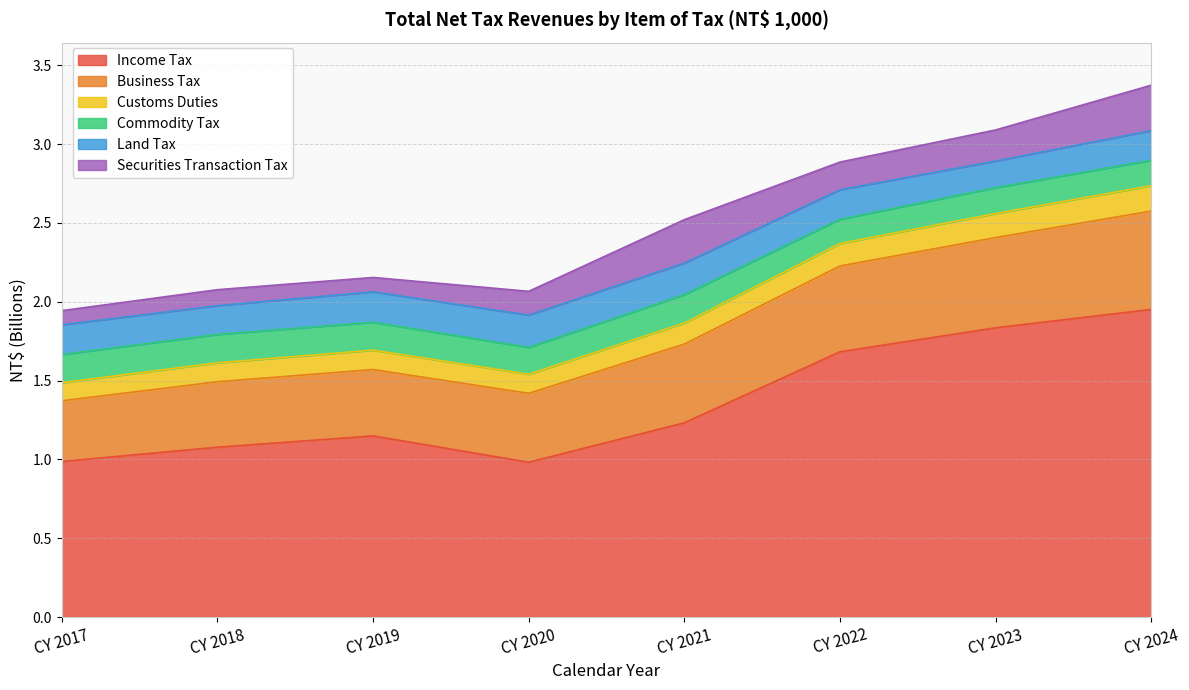

What is the smallest value displayed?

1.0